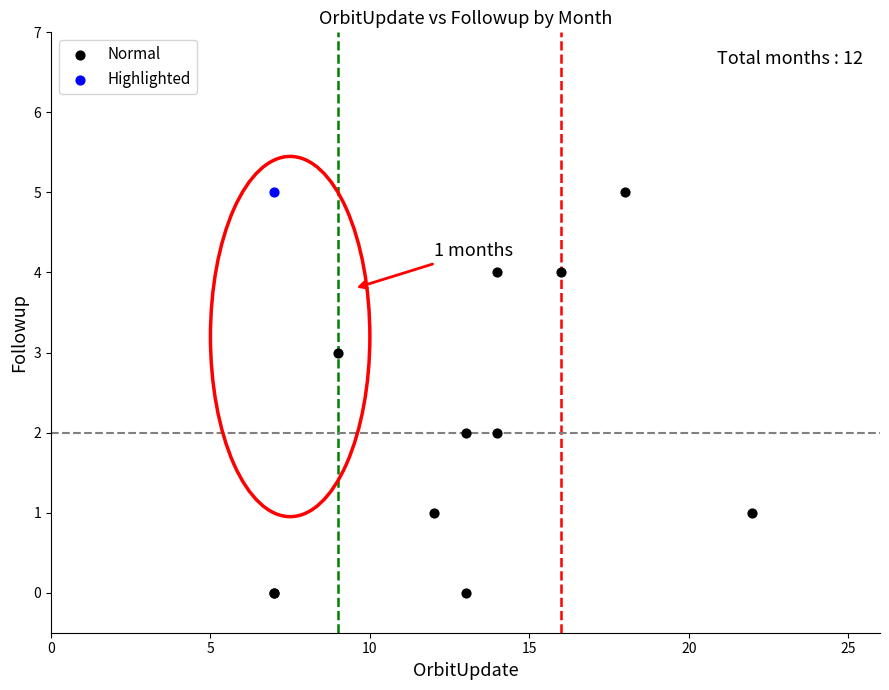

What are all the series names shown in the legend?

Normal, Highlighted